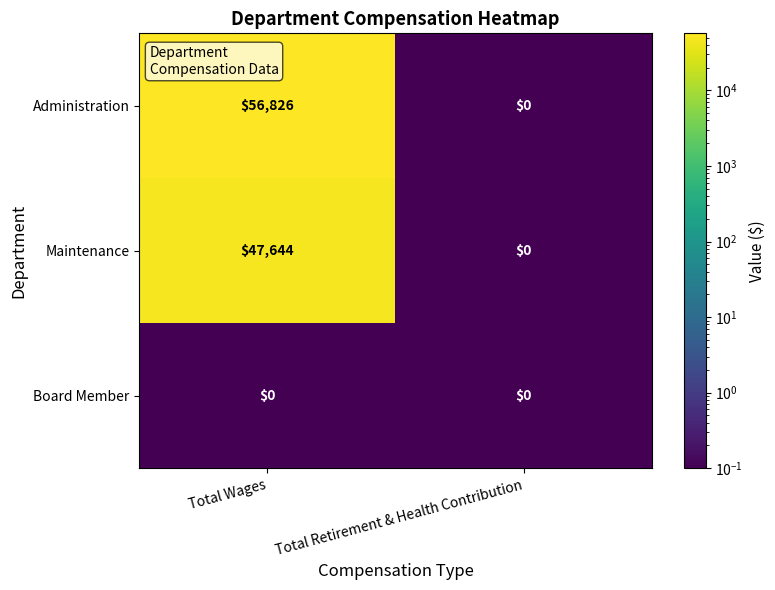

What is the maximum value shown in the chart?

56826